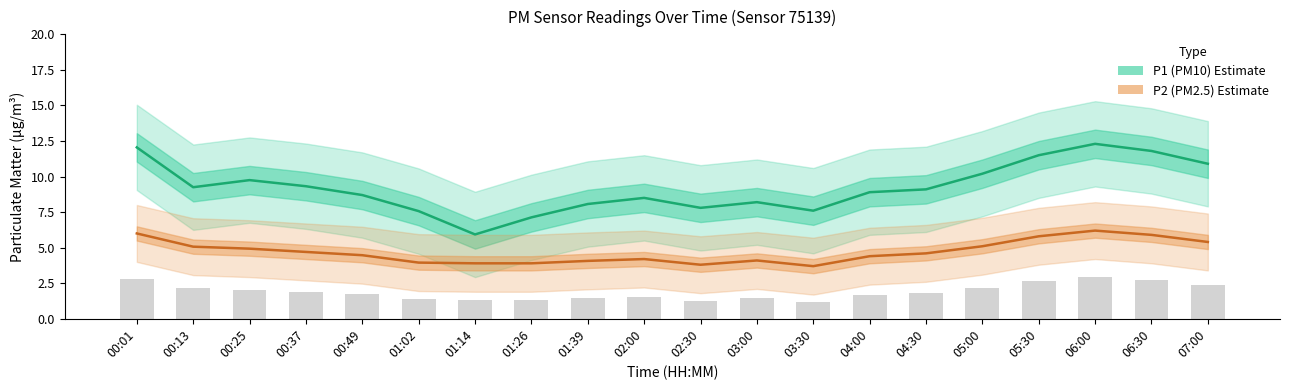

Does the chart contain any negative values?

No